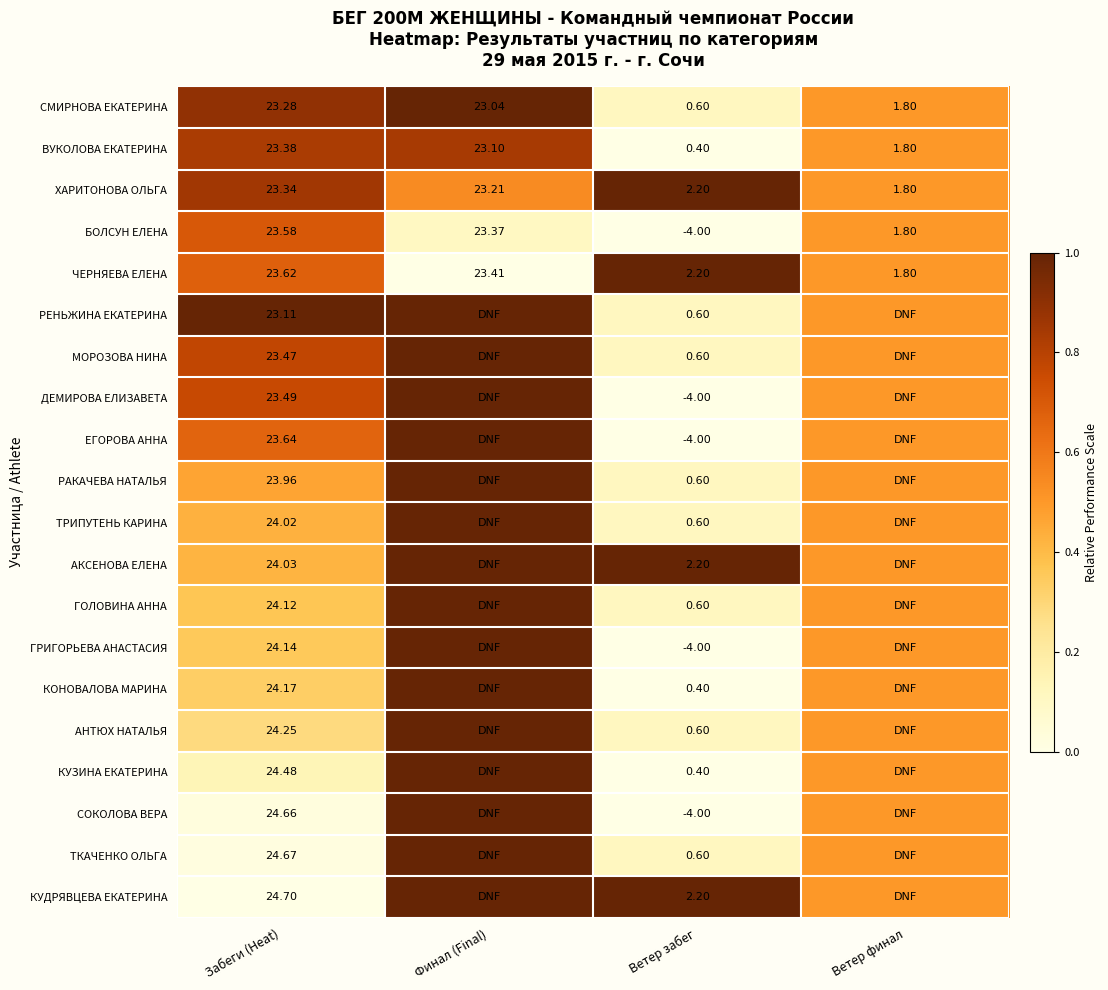

Count the number of data series in this chart.

20